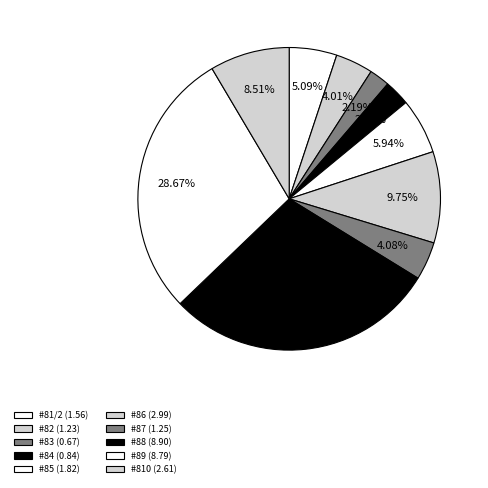

Rank the categories by value from highest to lowest.

#88, #89, #86, #810, #85, #81/2, #87, #82, #84, #83